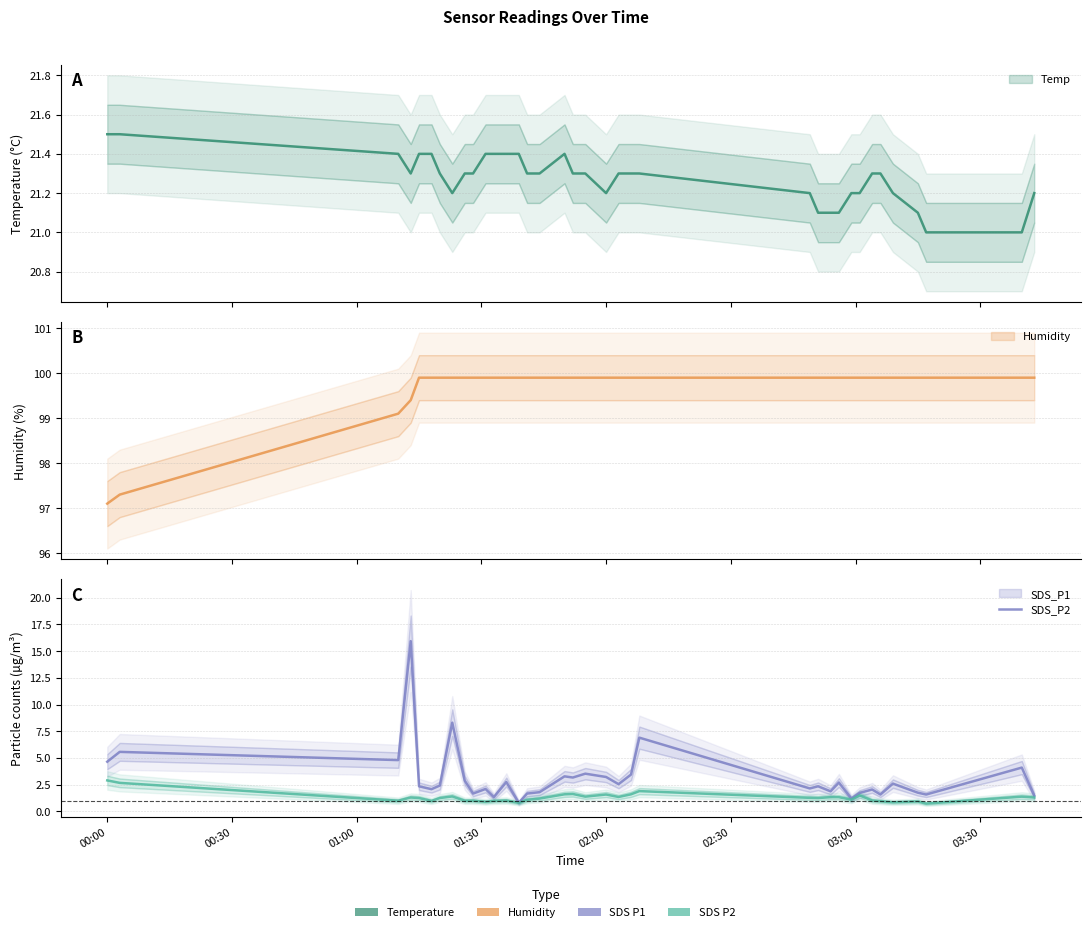

At which label is Humidity_line closest to 98?

00:30